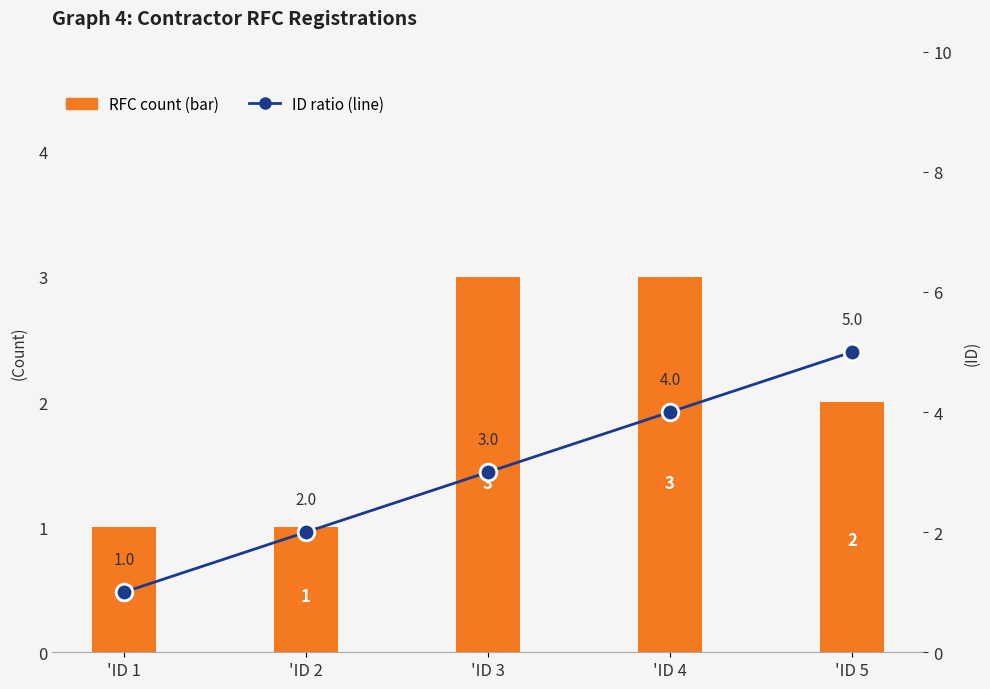

What is the minimum value for ID ratio (line)?

1